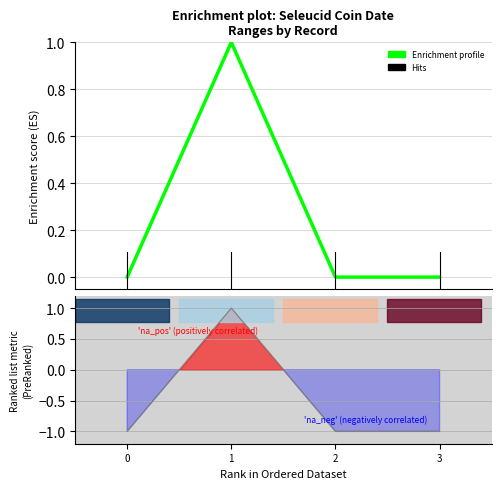

True or false: Ranking metric scores and Enrichment profile intersect in this chart.

False